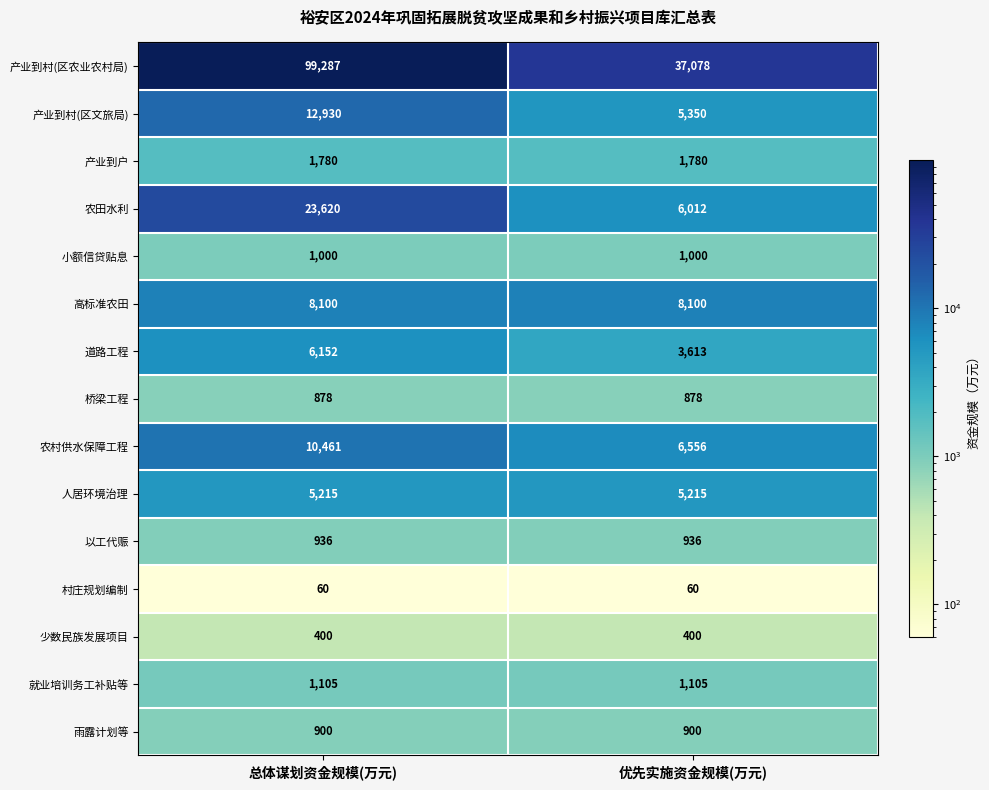

Is it true that 产业到村(区文旅局) equals 21492 at 总体谋划资金规模(万元)?

False